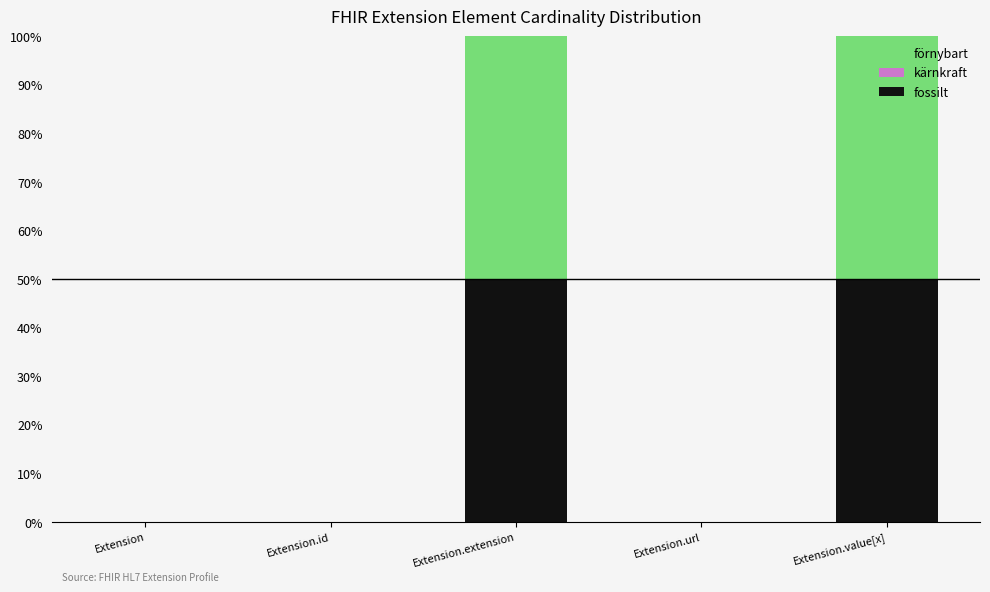

The value of fossilt at Extension.url is 0. True or false?

True